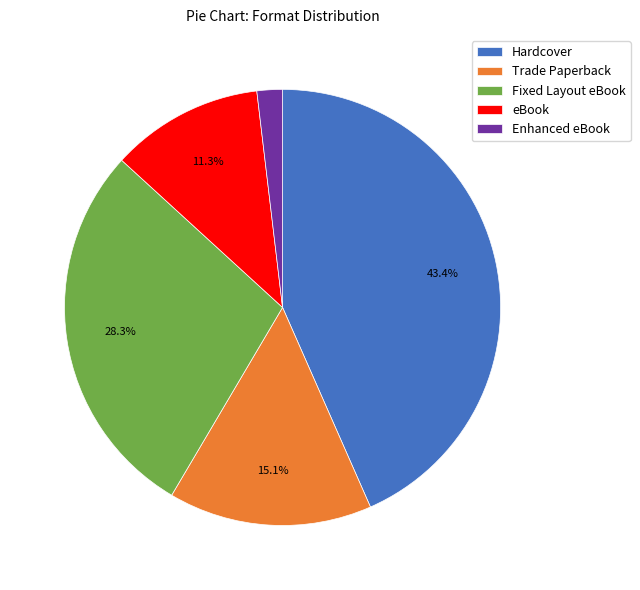

How many segments does this pie chart have?

5